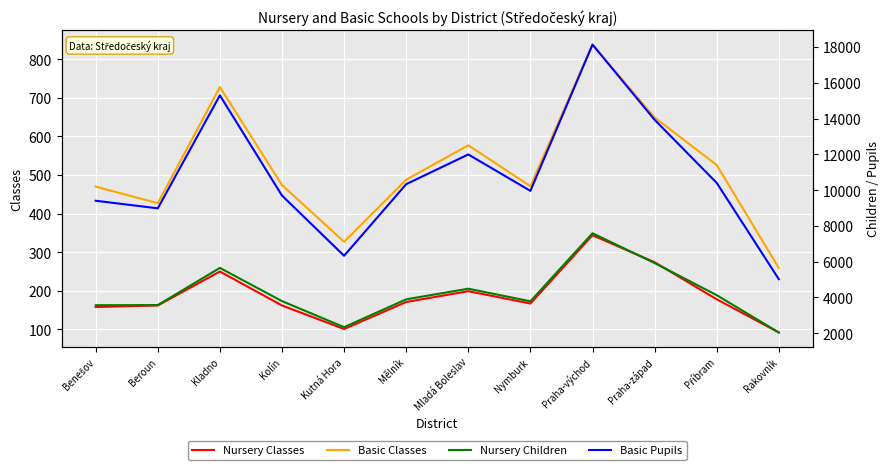

What is the sum of all Basic Classes values?

6234